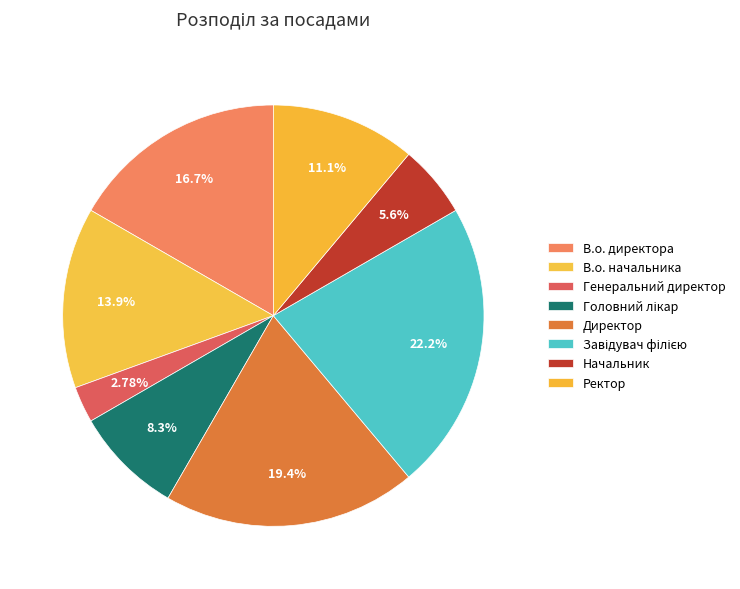

What is the change in value from Генеральний директор to Директор?

+6